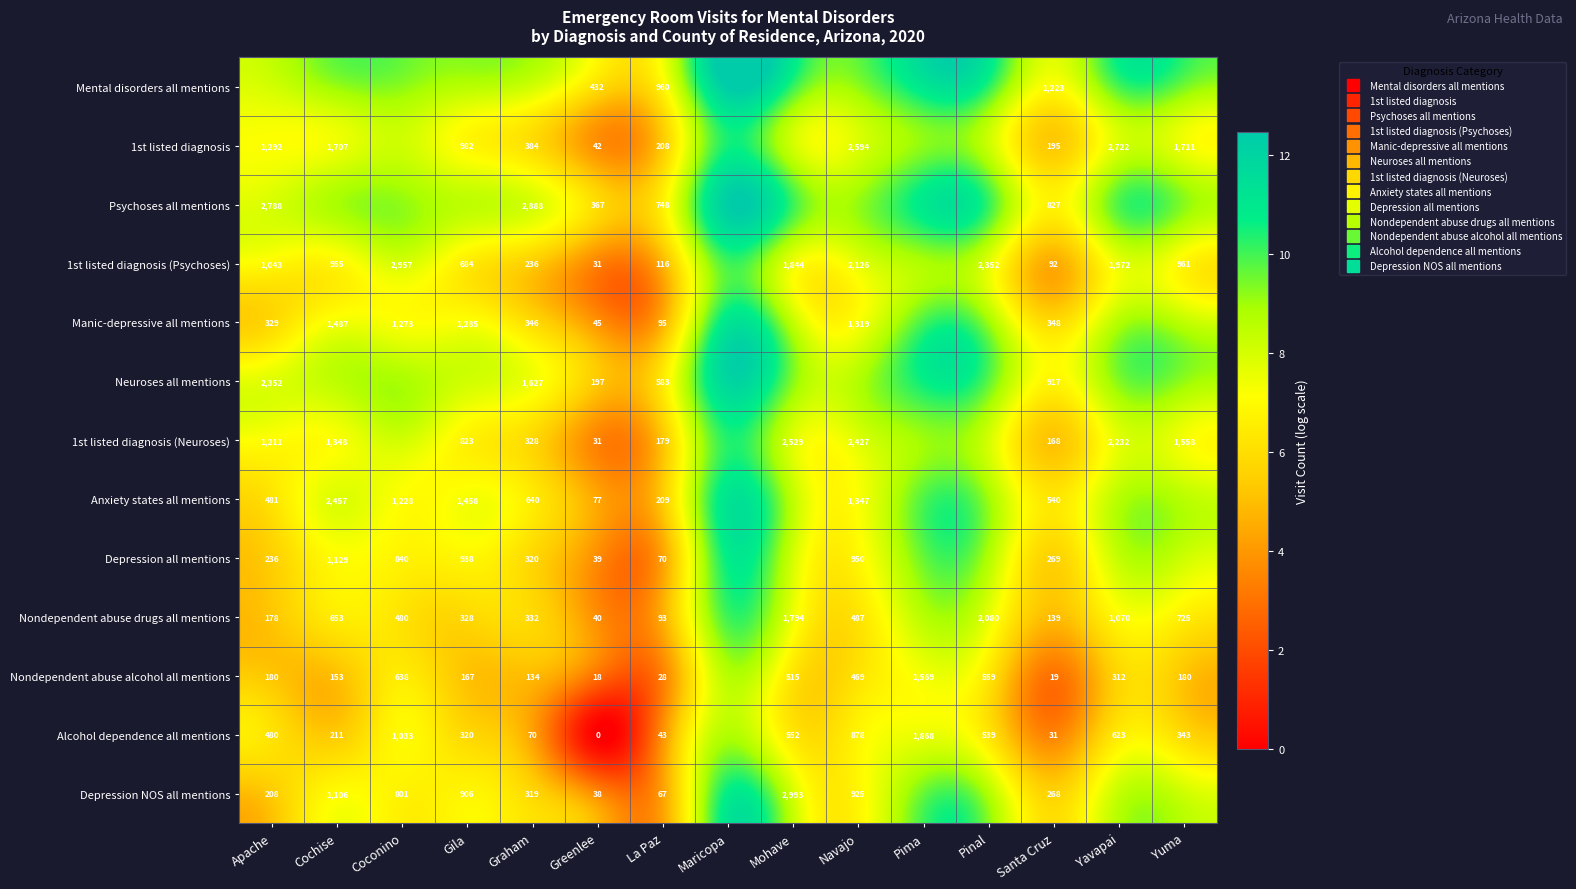

Between Graham and Navajo, which is larger?

Navajo